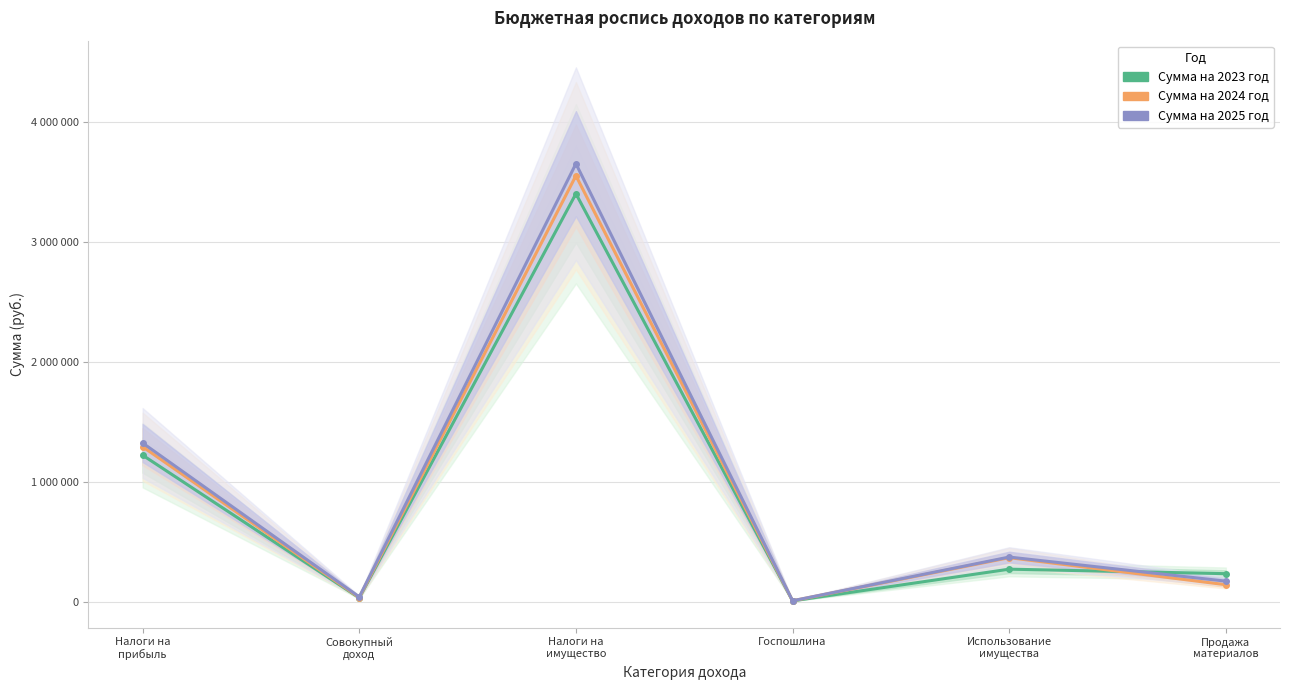

Reading left to right, what are all the values shown in this chart?

Сумма на 2023 год: 1221000	32000	3400000	7000	271200	233591
Сумма на 2024 год: 1291500	35000	3550000	7500	367000	141560
Сумма на 2025 год: 1322500	40000	3650000	8000	372000	171160